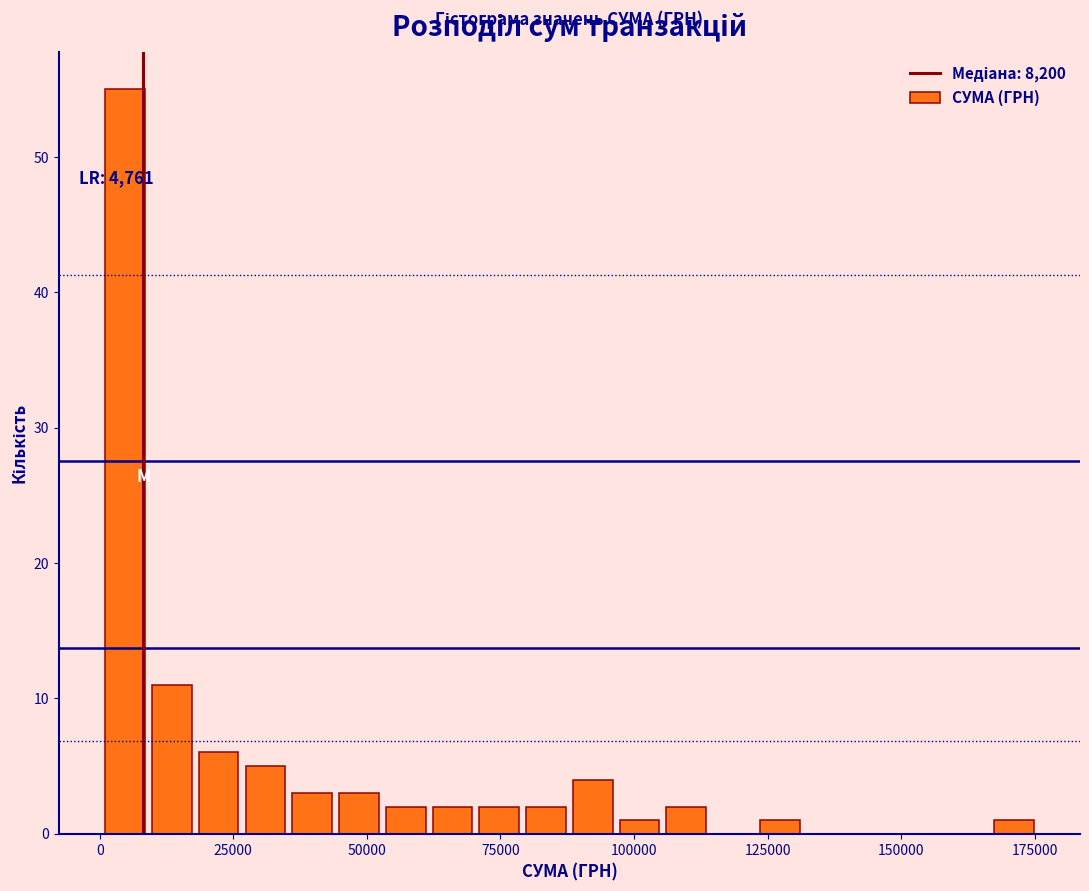

Read against the x-axis, roughly where is the centre of the tallest bar?

5000